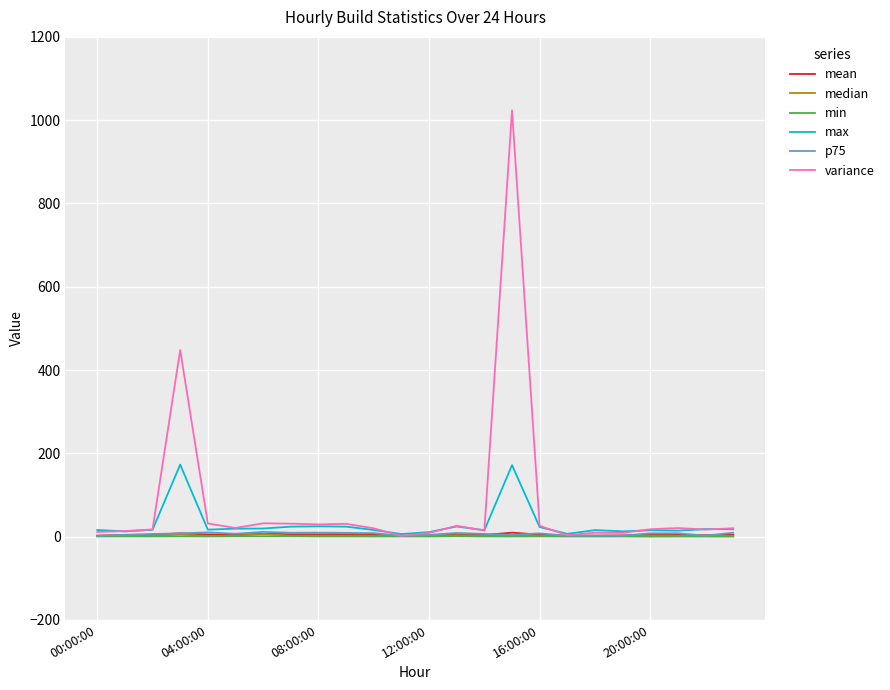

Which series has the largest range (max minus min)?

variance